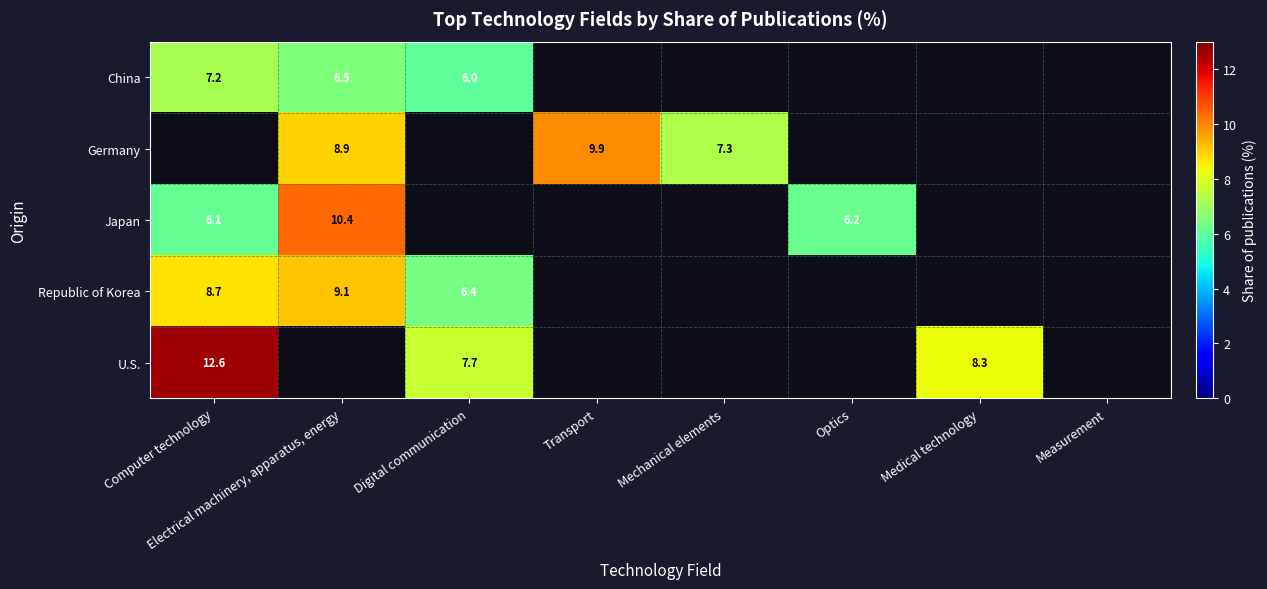

At how many categories does at least one series exceed 2?

7